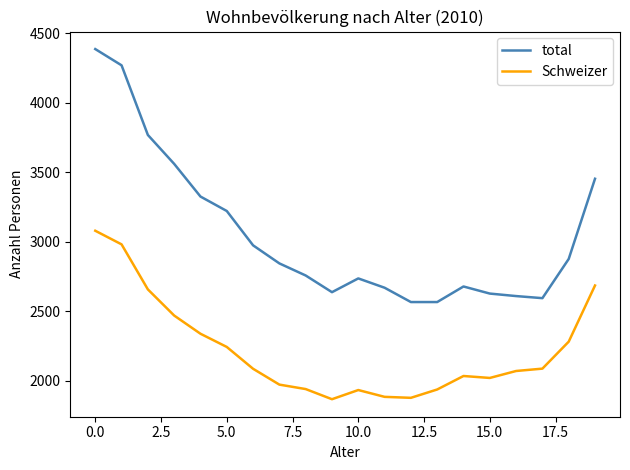

What is the lowest value of the total series?

2566